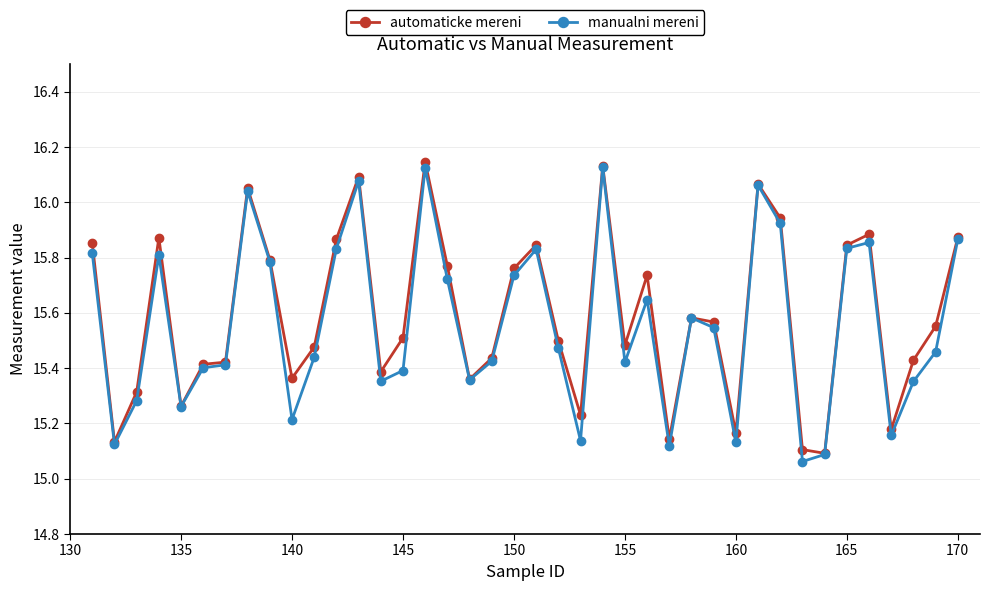

At how many categories does at least one series exceed 16?

5